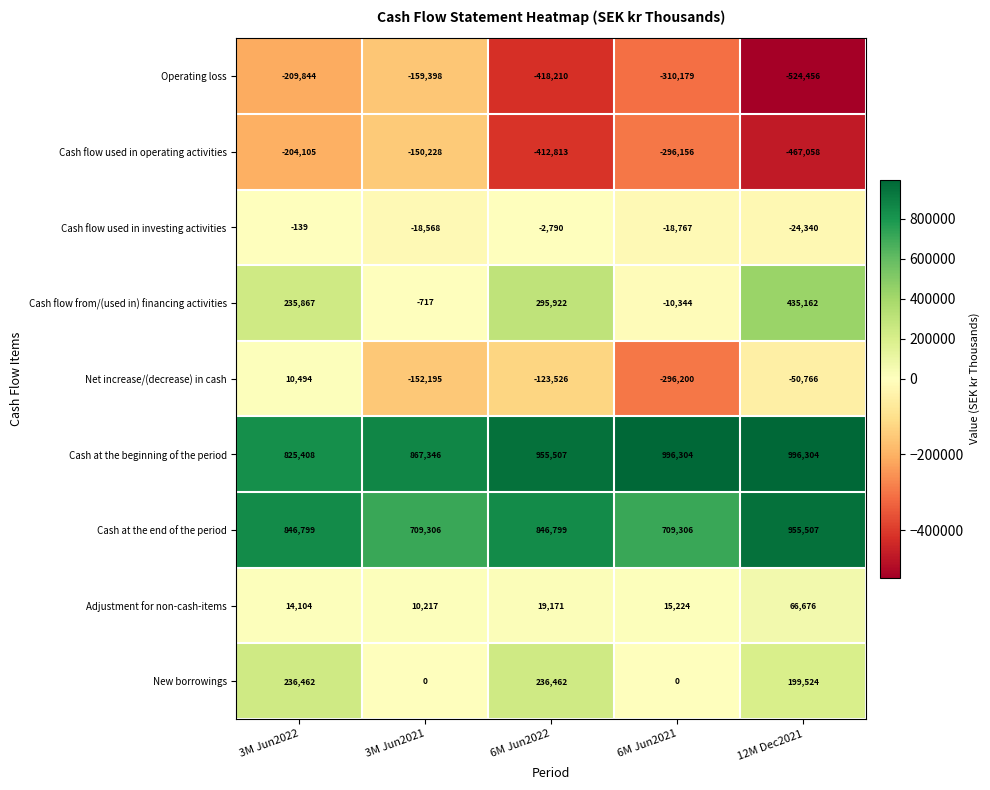

The value of Cash at the end of the period at 6M Jun2022 is 846799. True or false?

True